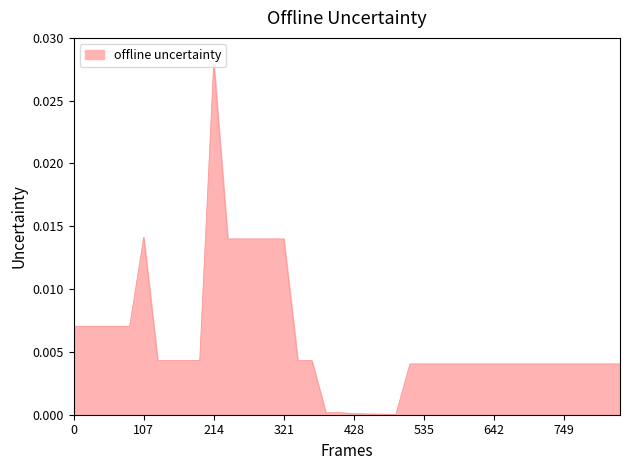

Does the chart have visible grid lines?

No